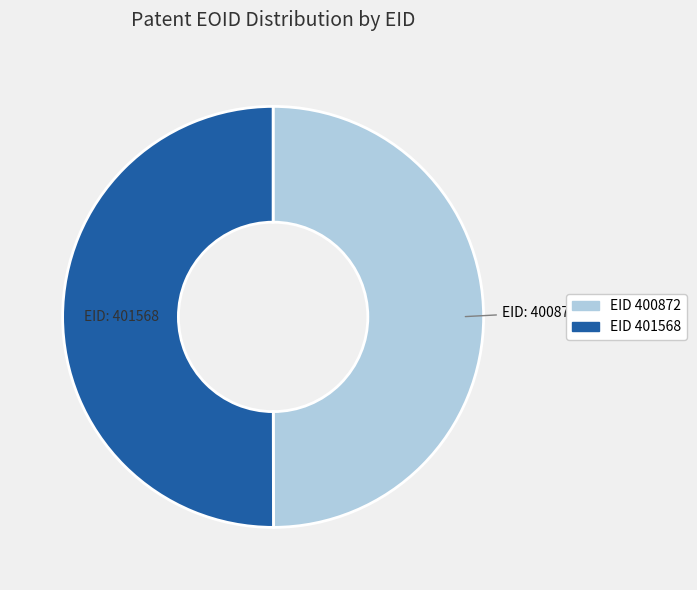

To the nearest percent, what is the average slice percentage?

50%